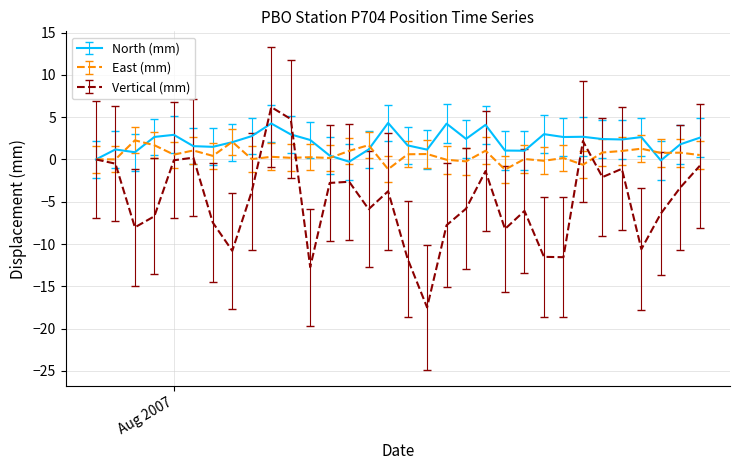

List the series in order of their peak value, lowest first.

East (mm), North (mm), Vertical (mm)